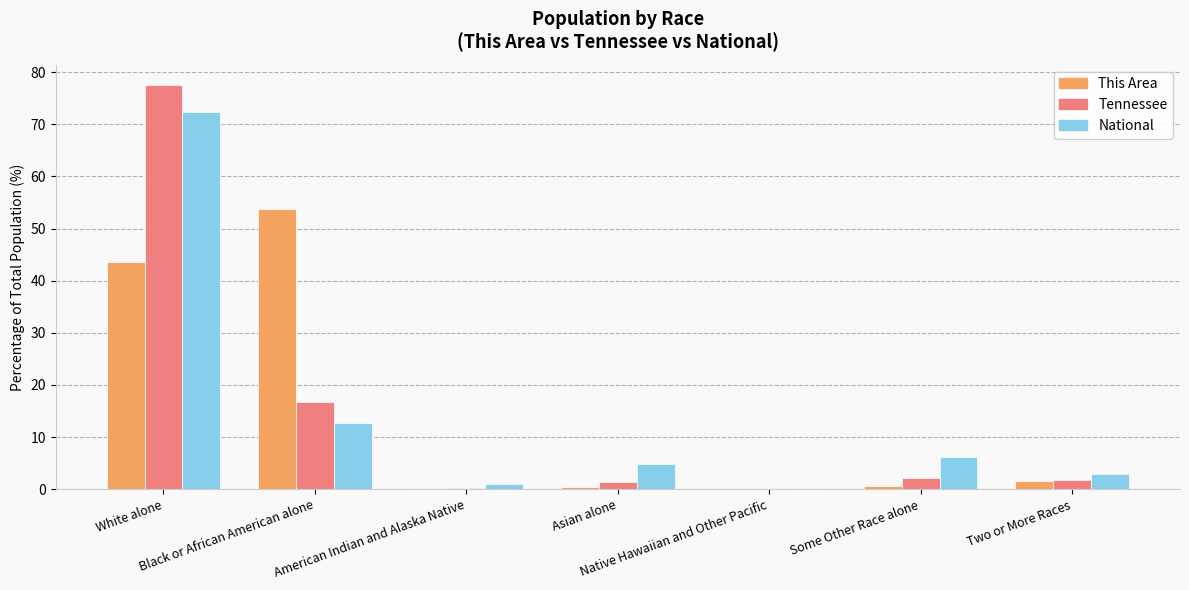

True or false: This Area has a value of 72.3 at Black or African American alone.

False